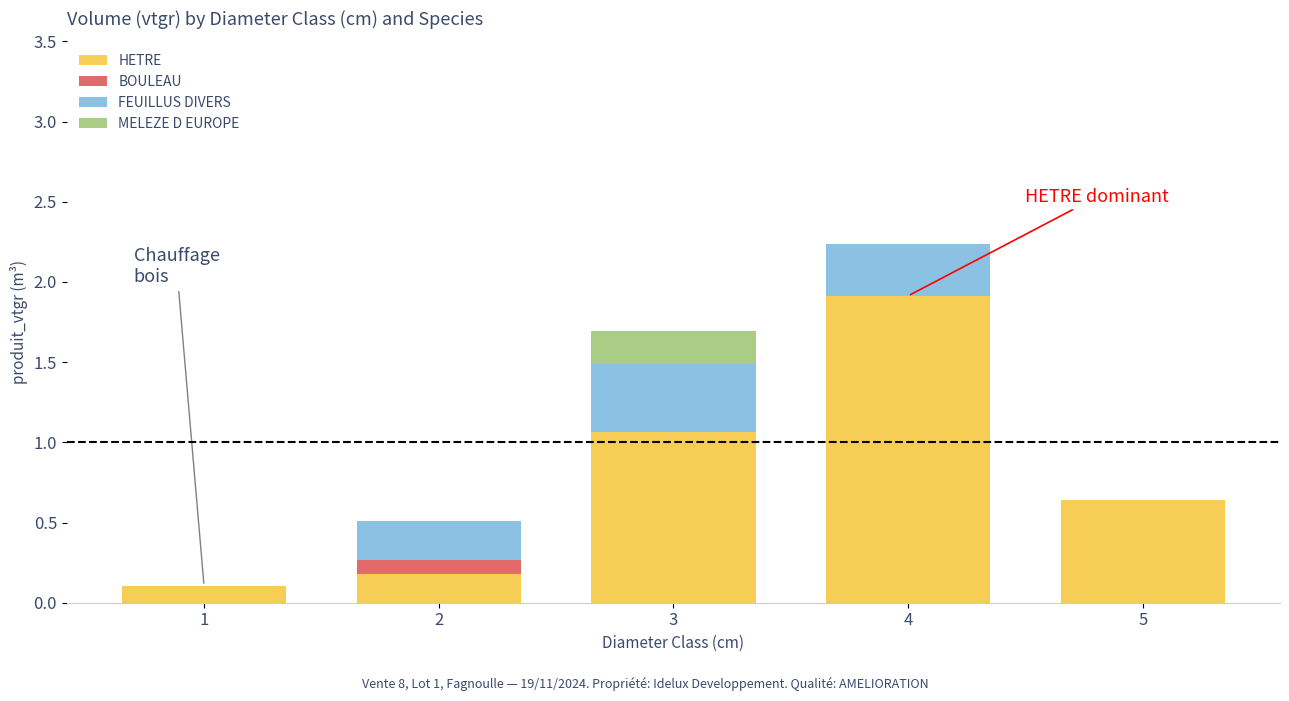

At which label is HETRE closest to 1?

3